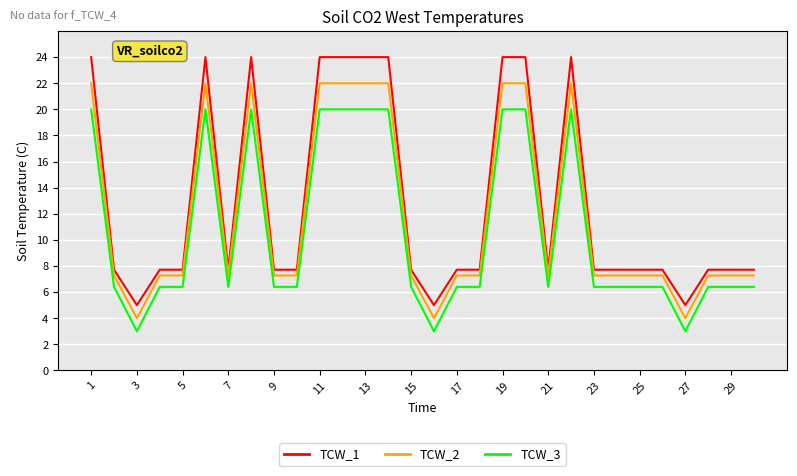

Which series has the widest spread of values?

TCW_1